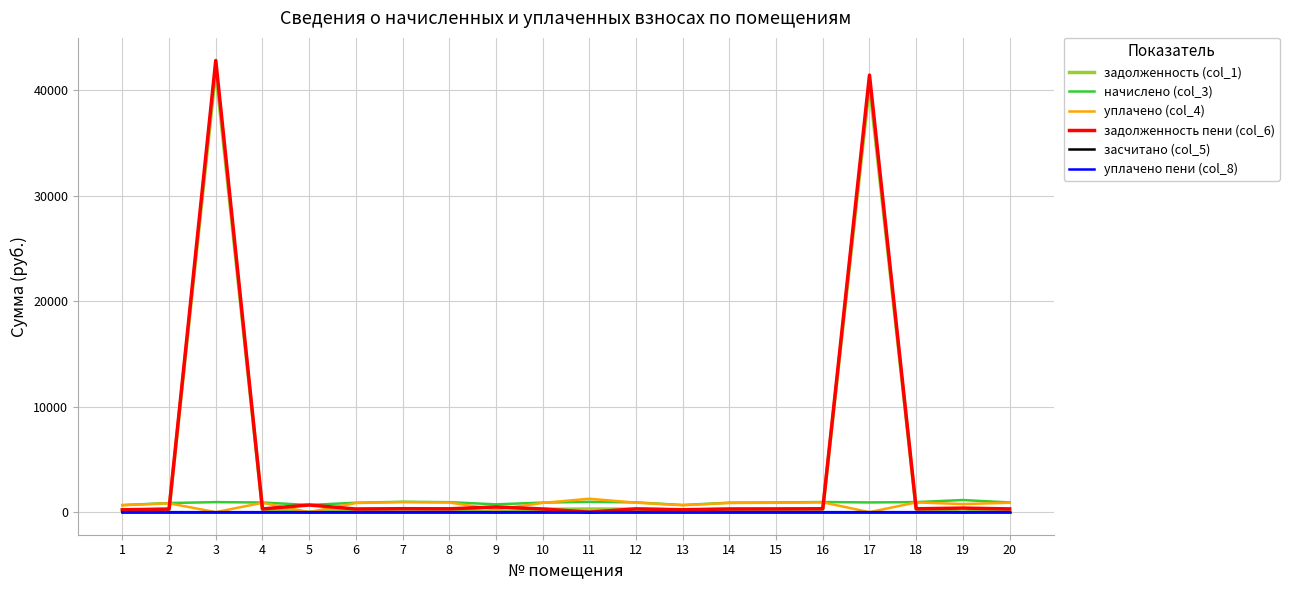

Is this an area chart (filled region under the line)?

No